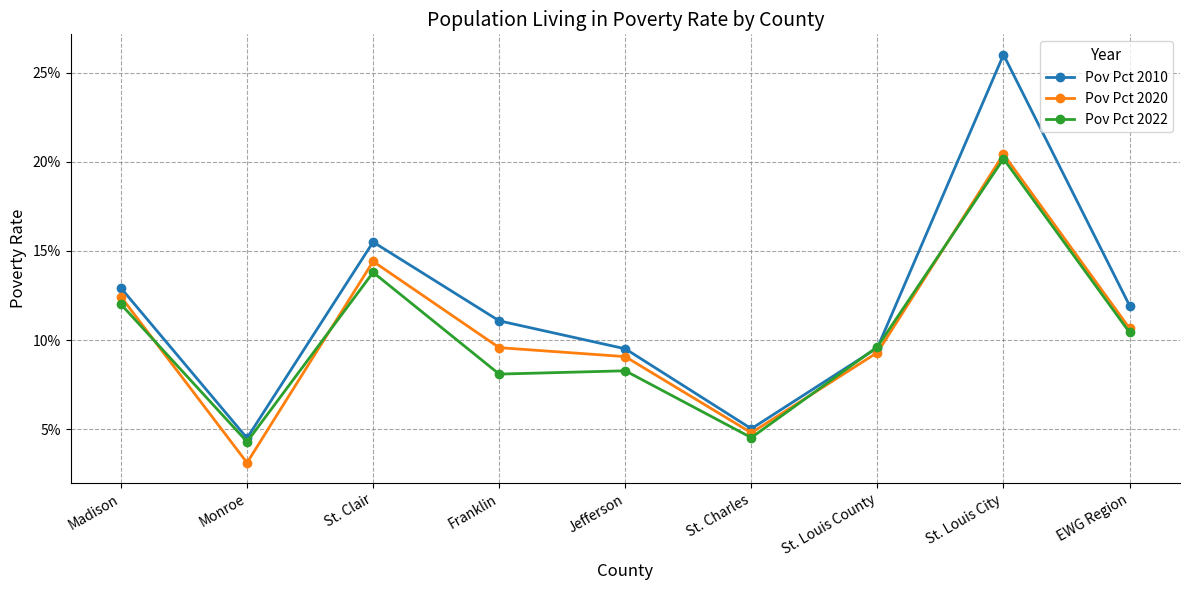

List the series in order of their overall mean, lowest first.

Pov Pct 2022, Pov Pct 2020, Pov Pct 2010